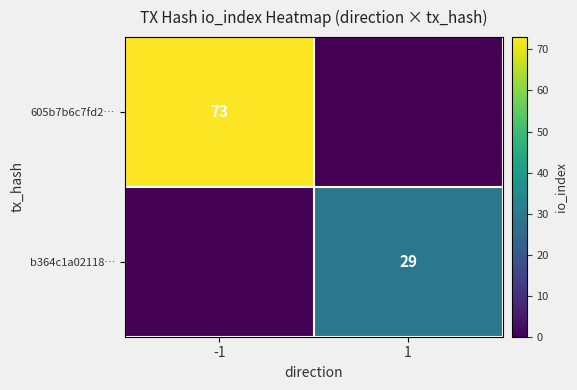

The value of 605b7b6c7fd2… at -1 is 73. True or false?

True